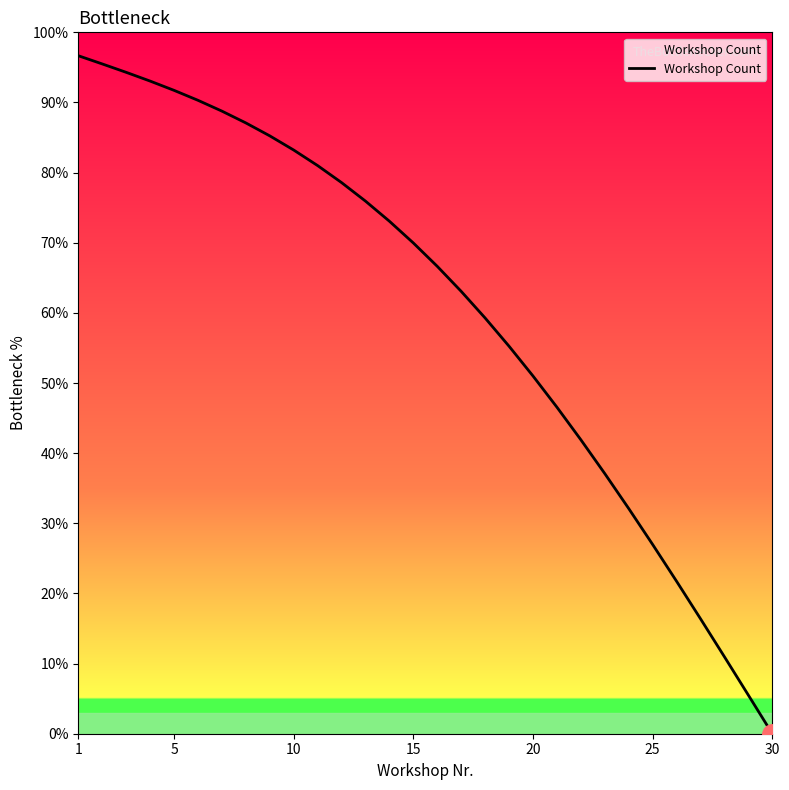

What is the greatest value displayed?

96.7